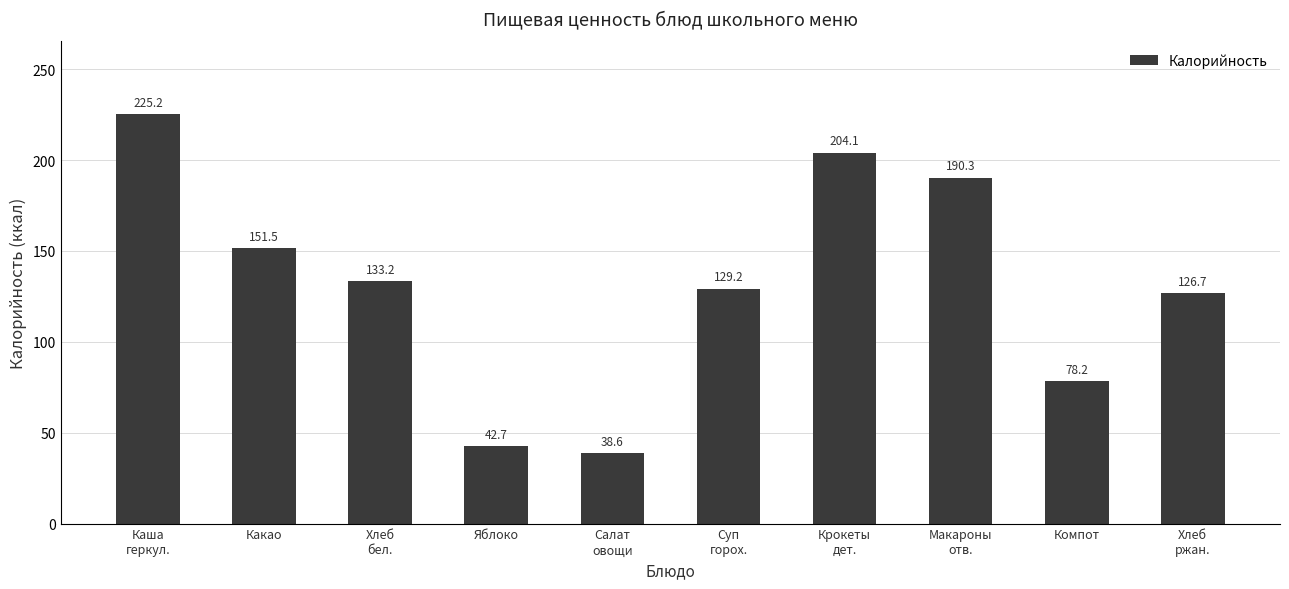

What is the difference between the values at Хлеб
бел. and Каша
геркул.?

92.0